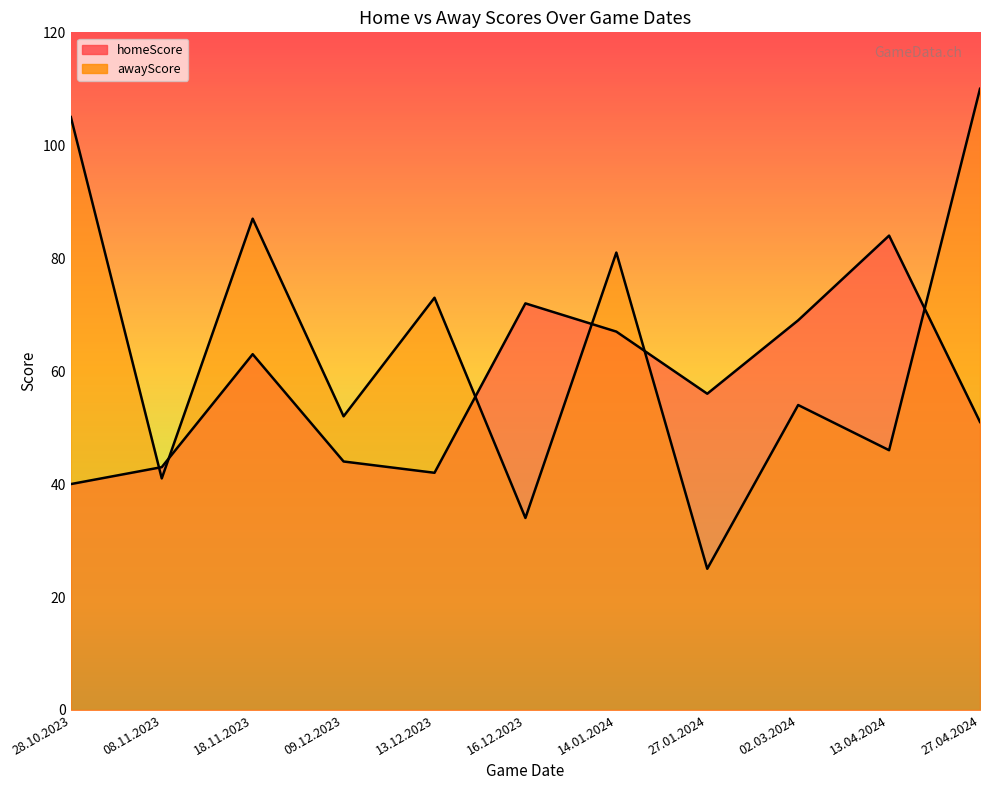

Which category has the lowest value across all series?

27.01.2024